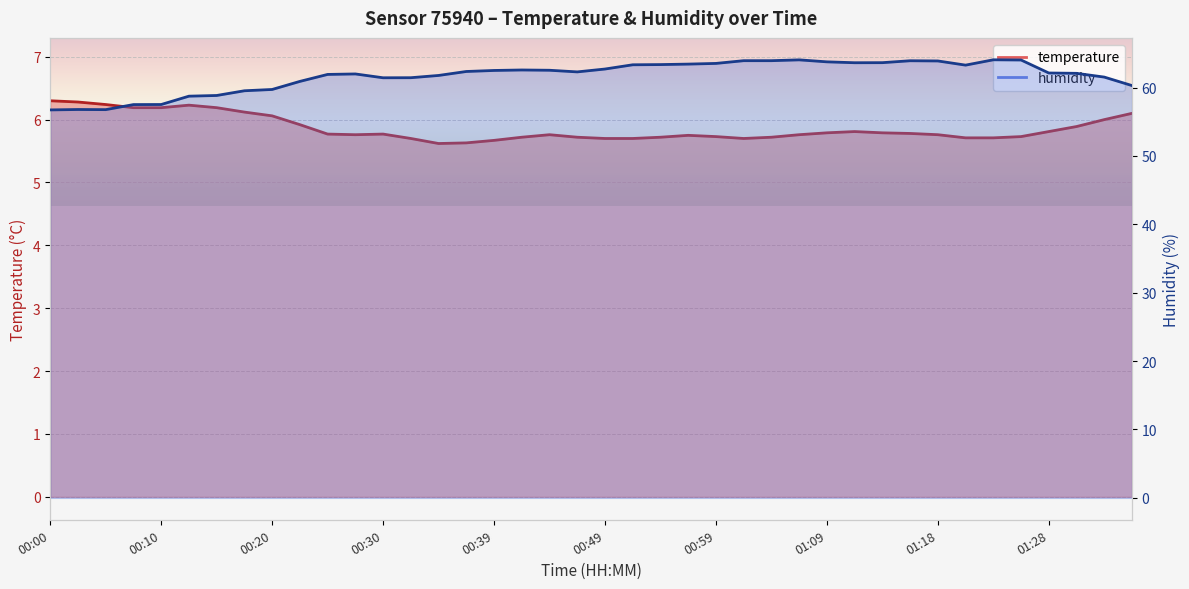

What is the spread (max minus min) of values at 00:35?

56.2